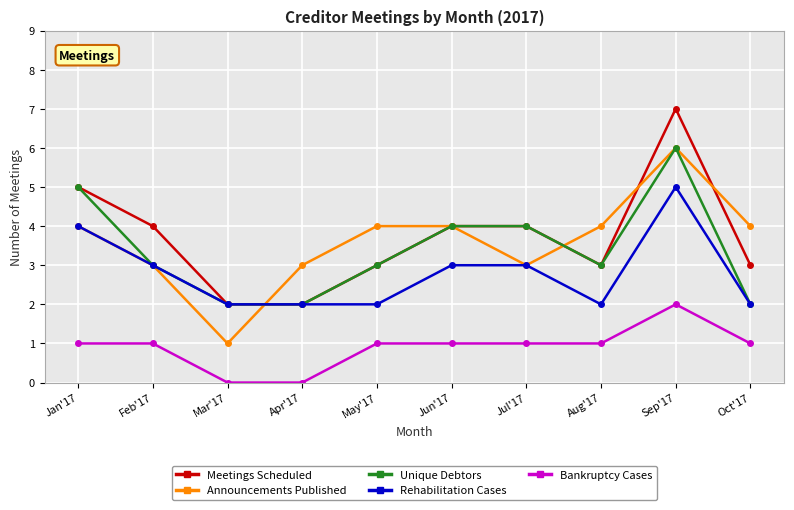

Which series ends up on top after the final intersection of Announcements Published and Rehabilitation Cases?

Announcements Published